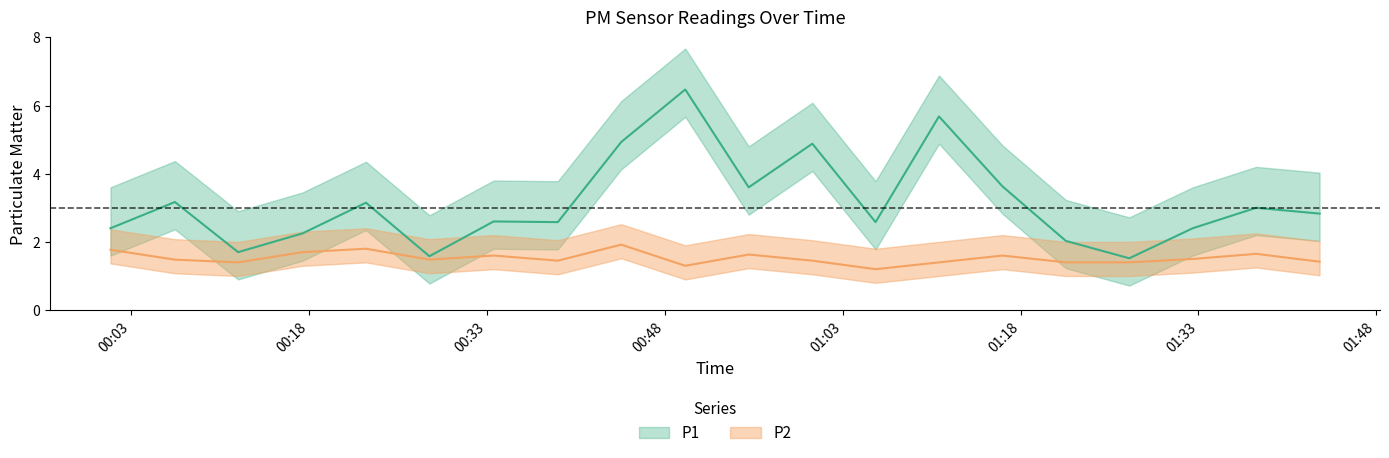

What is the sum of all P1 values?

63.0